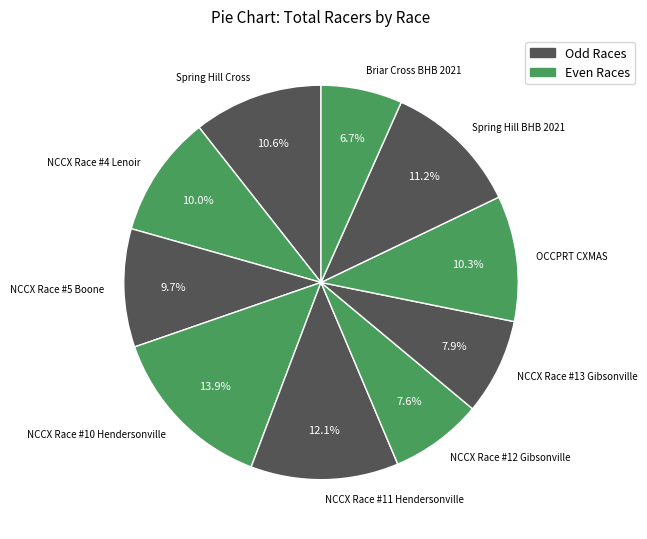

To the nearest percent, what is the average slice percentage?

10%